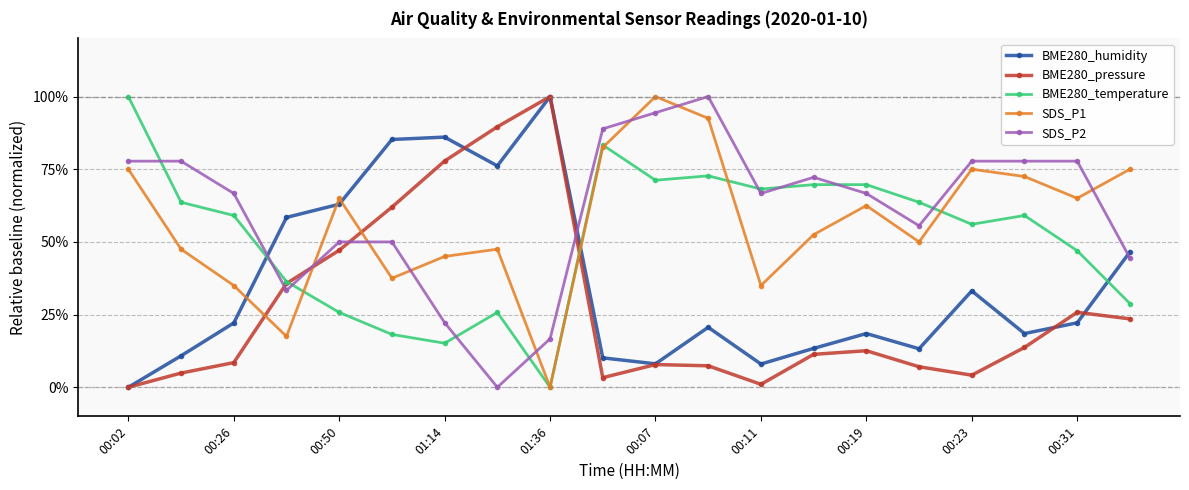

True or false: BME280_temperature has more than 0 points higher than both neighbors.

True